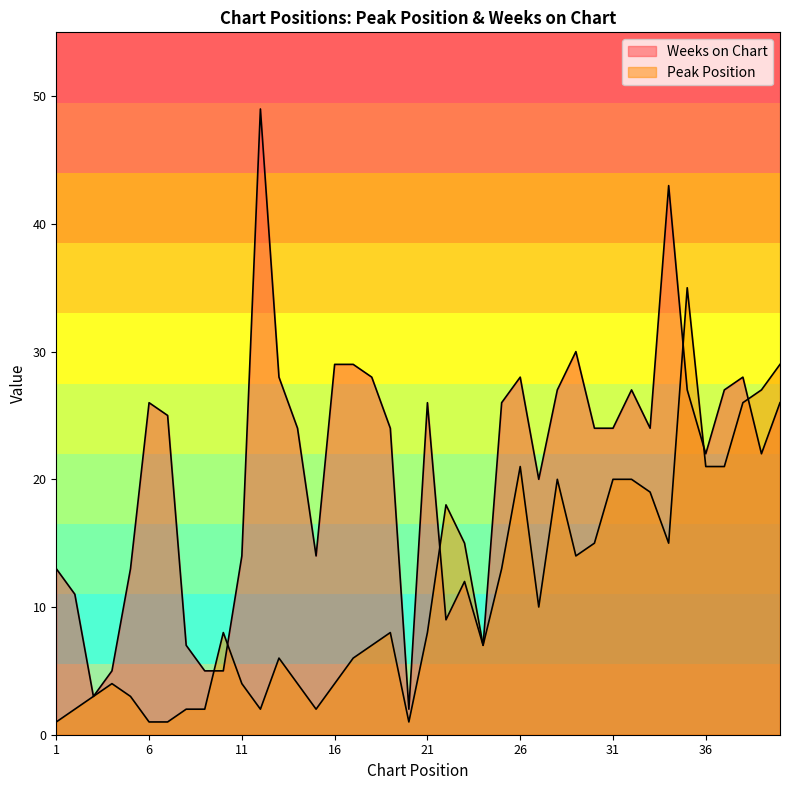

What is the sum of all Weeks on Chart values?

833